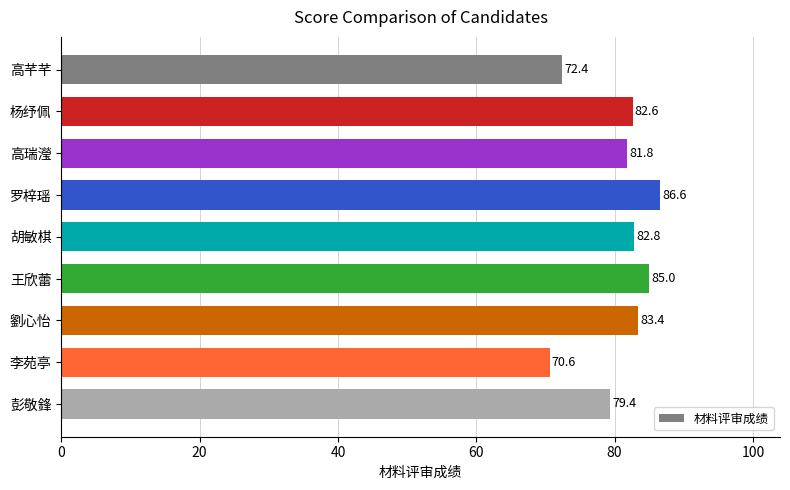

What is the maximum value shown in the chart?

86.6